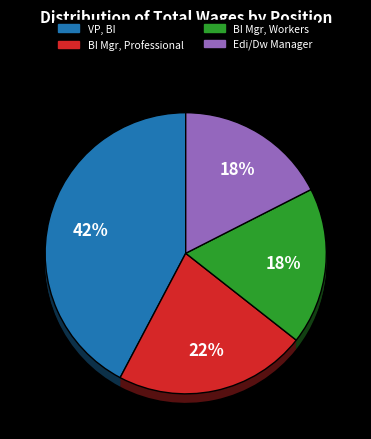

What percentage is NOT represented by Business Intelligence Manager, Professional?

77.9%